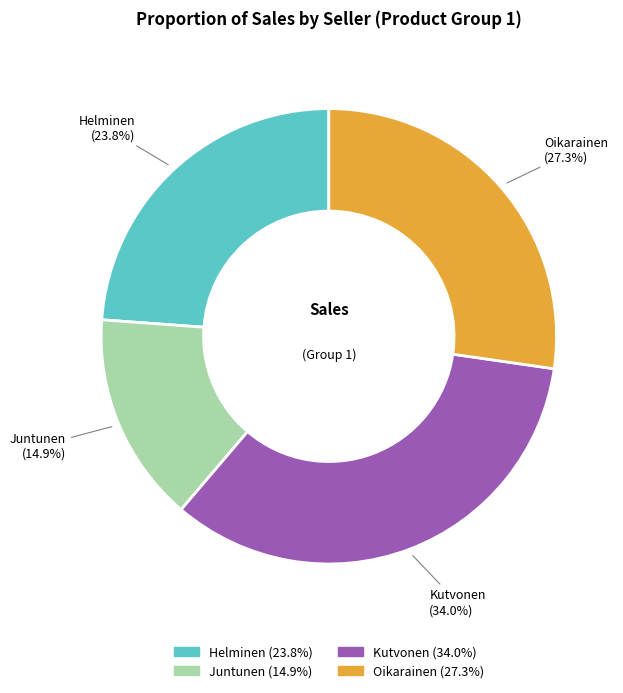

Between Helminen and Kutvonen, which is larger?

Kutvonen